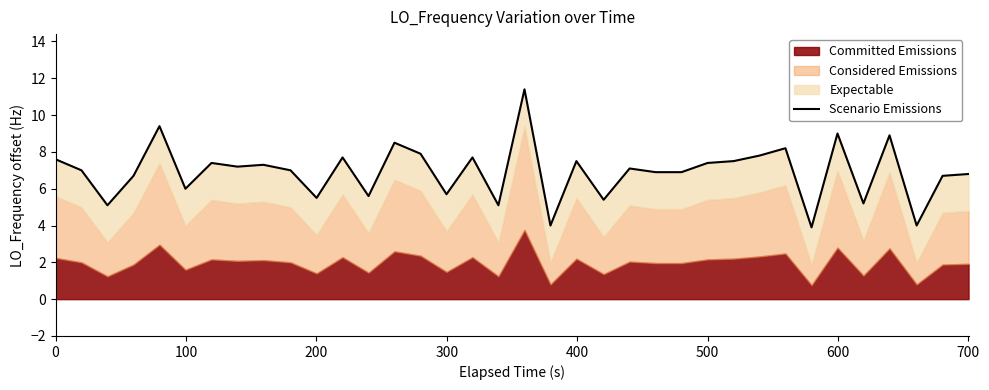

Count the number of categories in the chart.

36